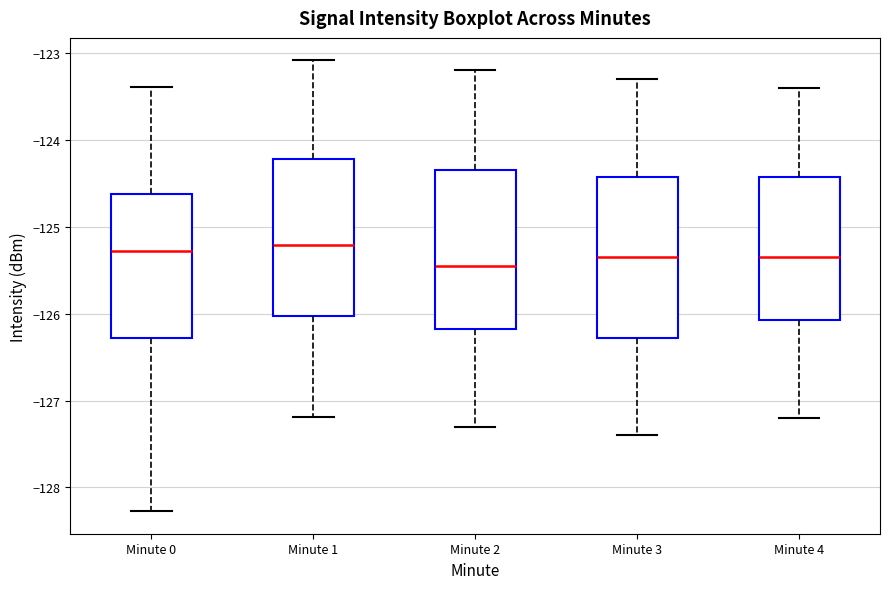

Where does the median line of the box for Minute 3 sit on the y-axis? The values are not printed on the chart, so give them approximately, as read against the axis.

-125.3